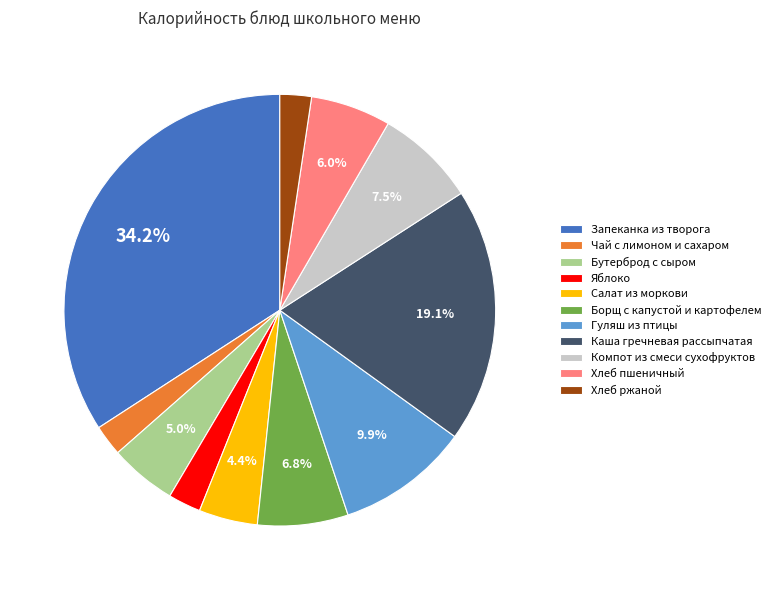

To the nearest percent, what portion does Яблоко represent?

2%